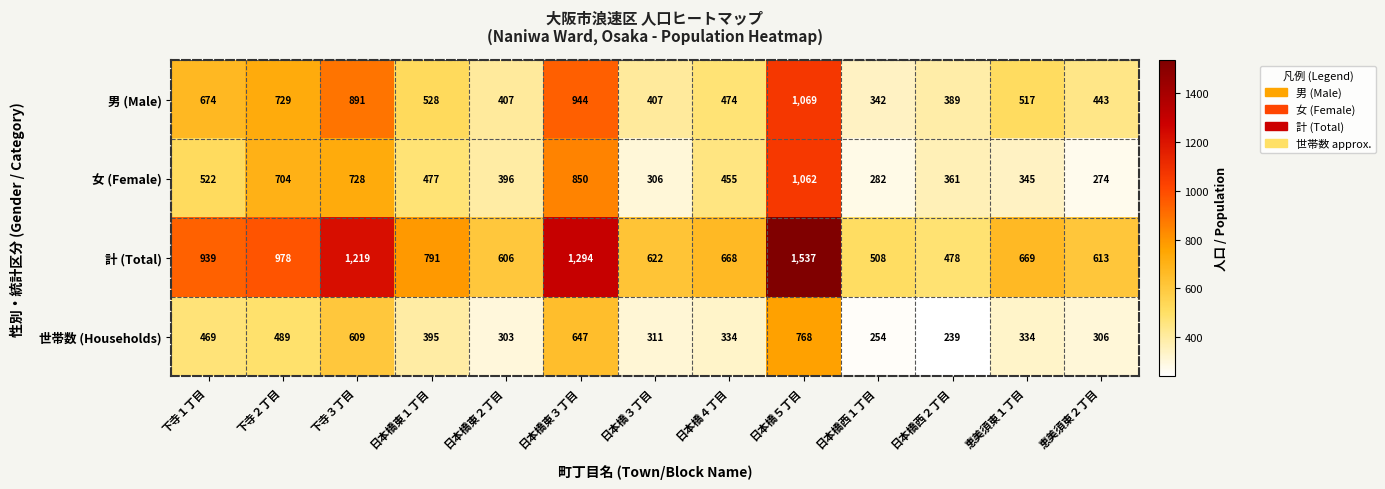

At how many categories does at least one series exceed 487?

12